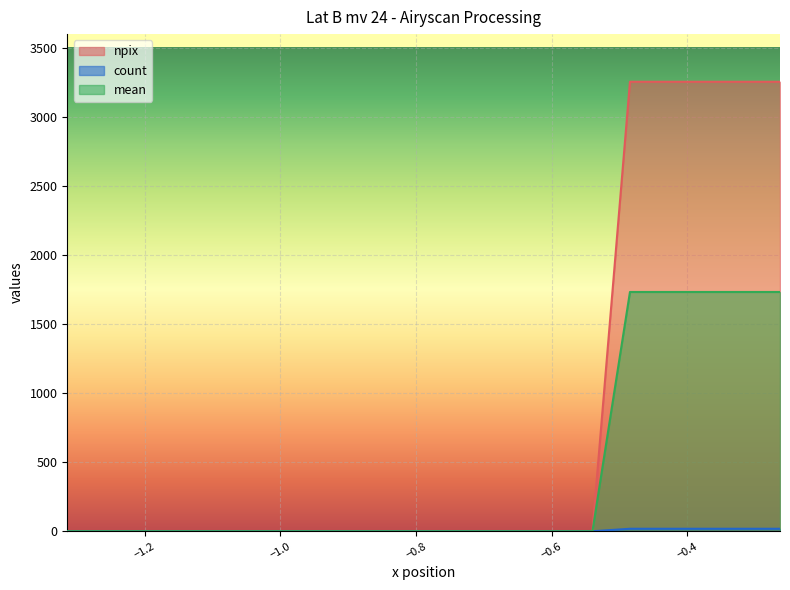

Where is npix nearest to the value 1627?

-1.3145910501480103